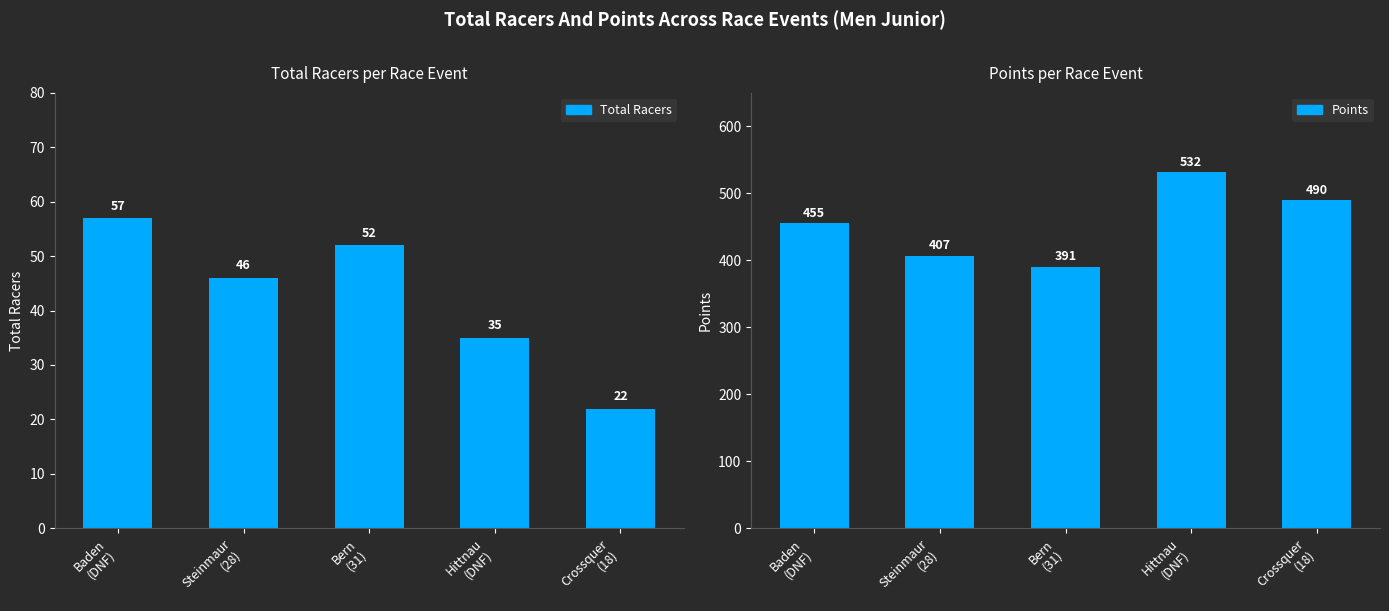

What is the smallest value displayed?

22.0